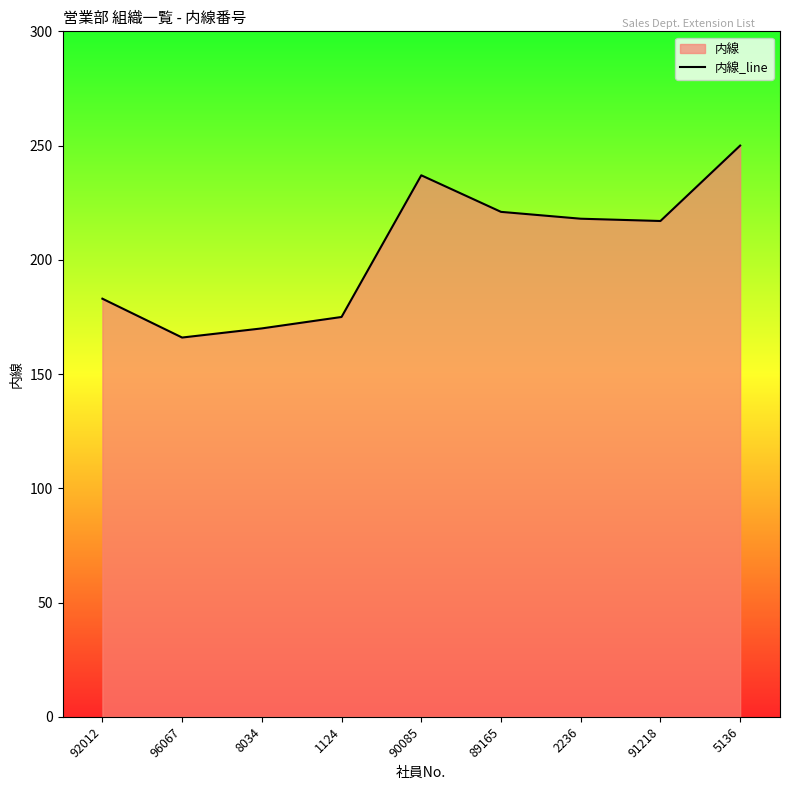

Which label corresponds to the largest value in the chart?

5136